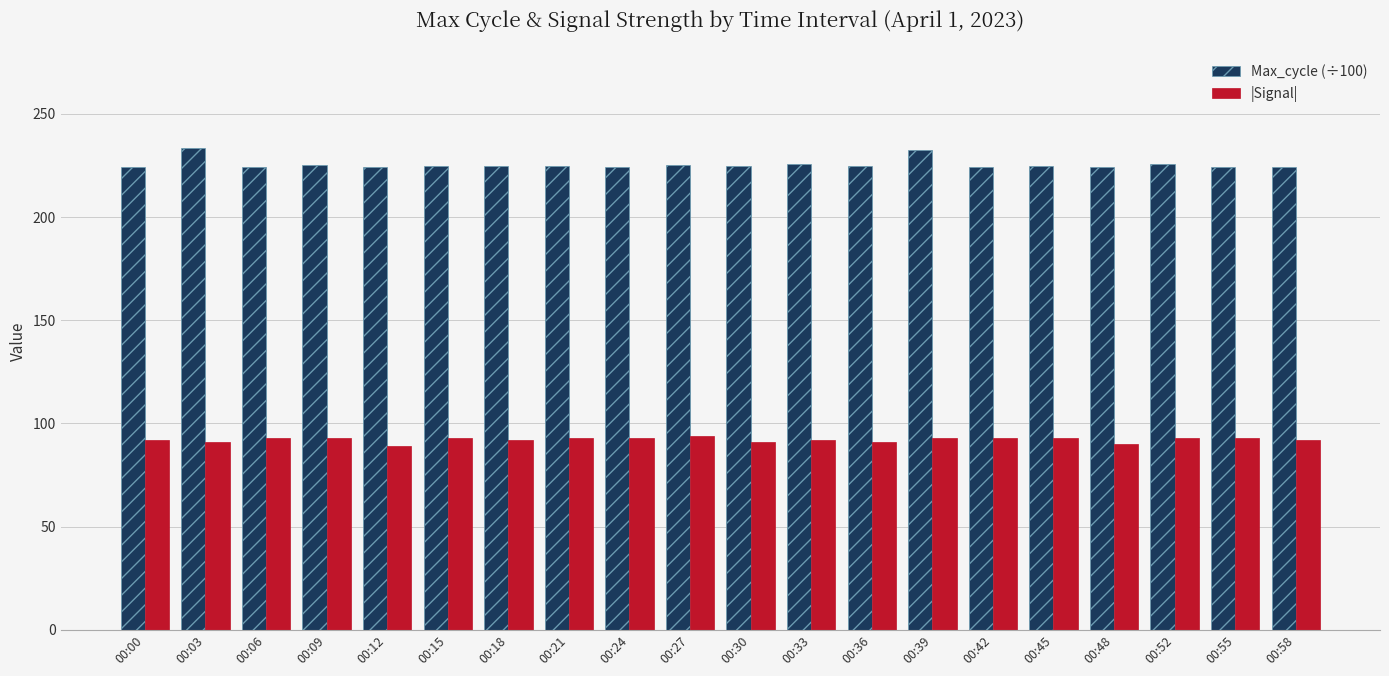

Is it true that Max_cycle (÷100) equals 224.6 at 00:15?

True